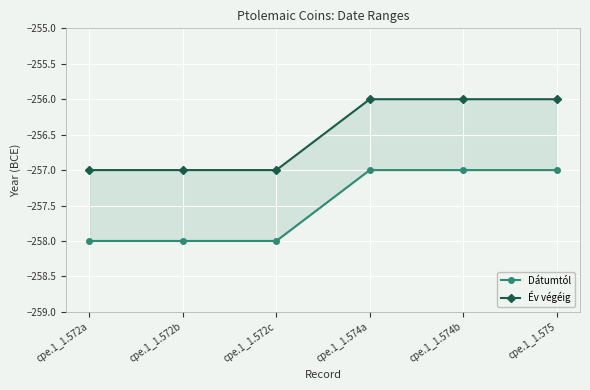

List the series in order of their overall mean, lowest first.

Dátumtól, Év végéig